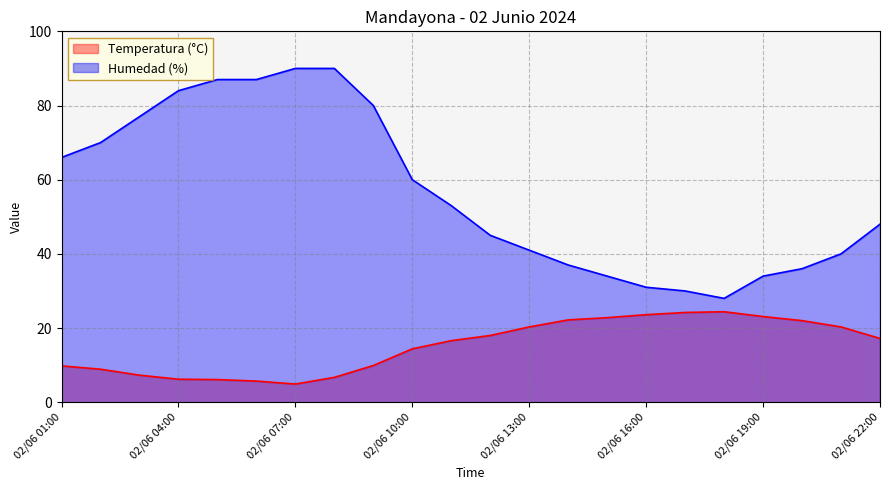

At which label does Temperatura (°C) reach its minimum?

02/06 07:00